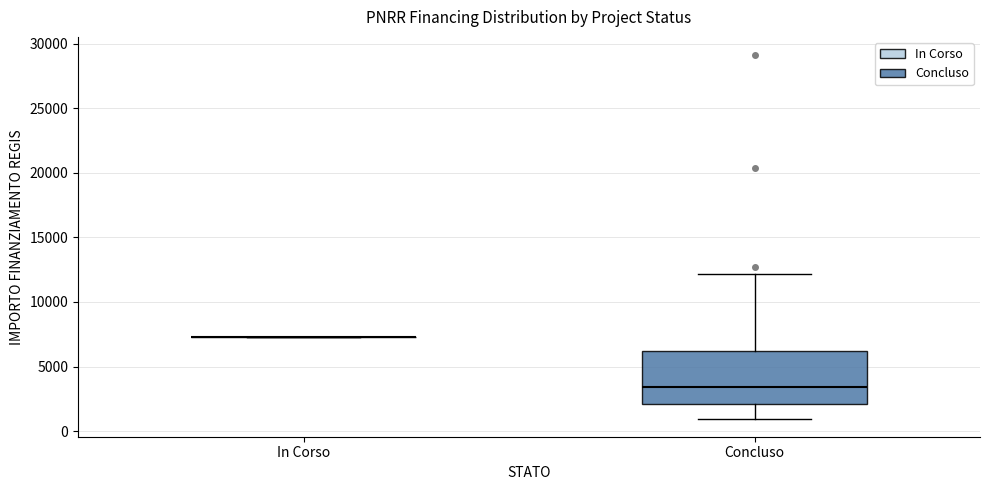

Reading left to right, transcribe this box plot: for each box, give where its median line is, the range the box spans, and where its two whiskers end, as read against the y-axis. The values are not printed on the chart, so give them approximately, as read against the axis.

In Corso: box collapsed to a line at 7500, whiskers 7500 to 7500
Concluso: median 3500, box 2000 to 6000, whiskers 1000 to 12000